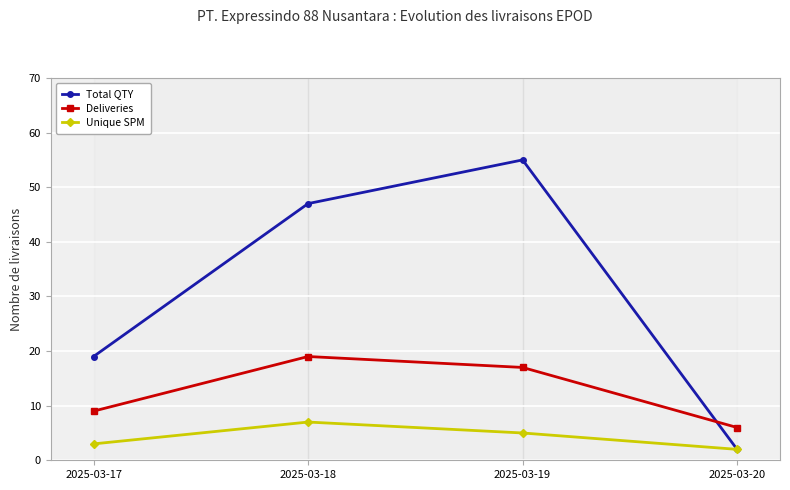

How many interior local peaks does the Deliveries series have?

1